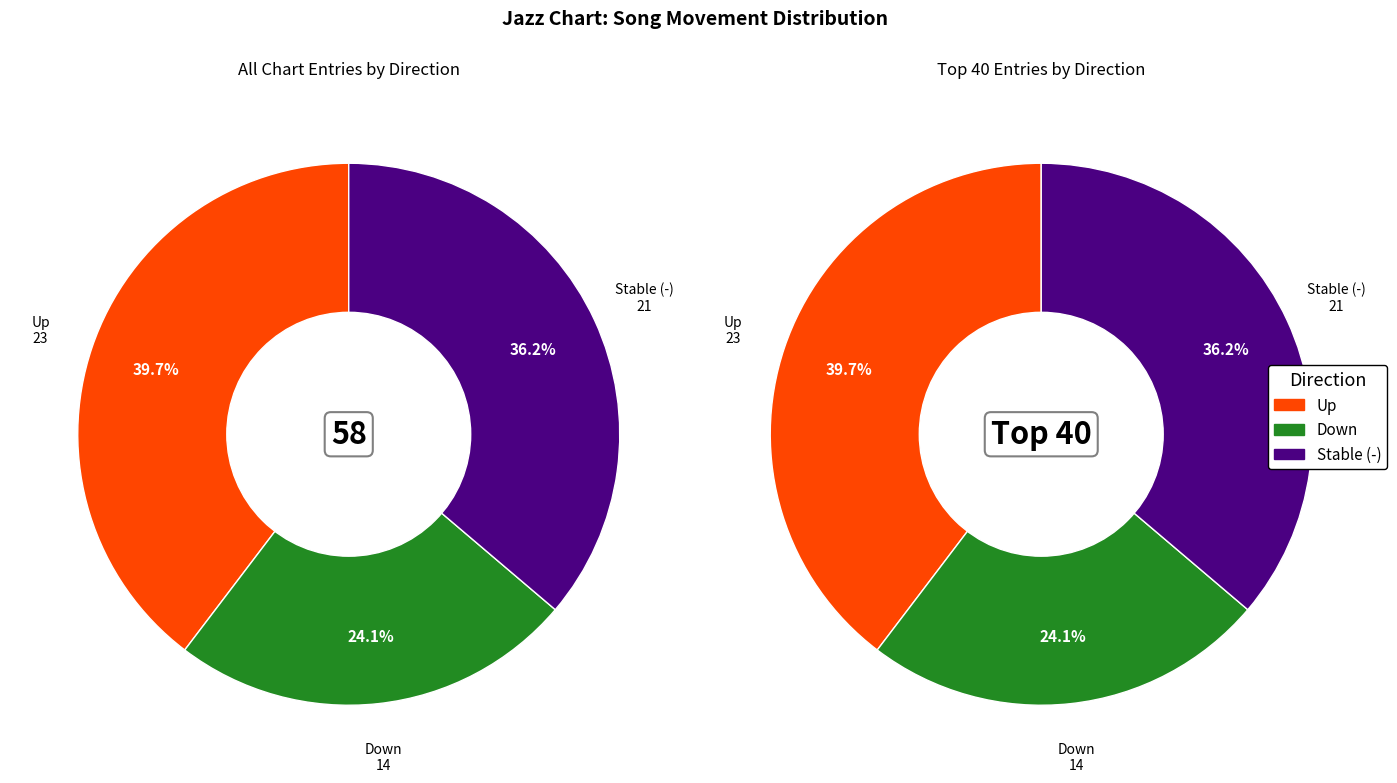

Is it true that up is 33% of the pie?

False